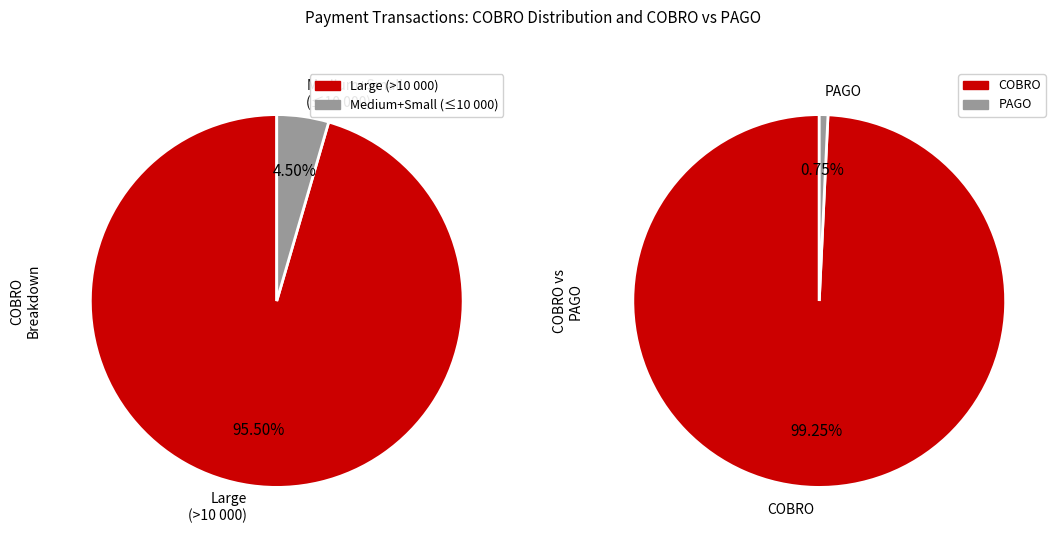

Which slice is the largest?

COBRO